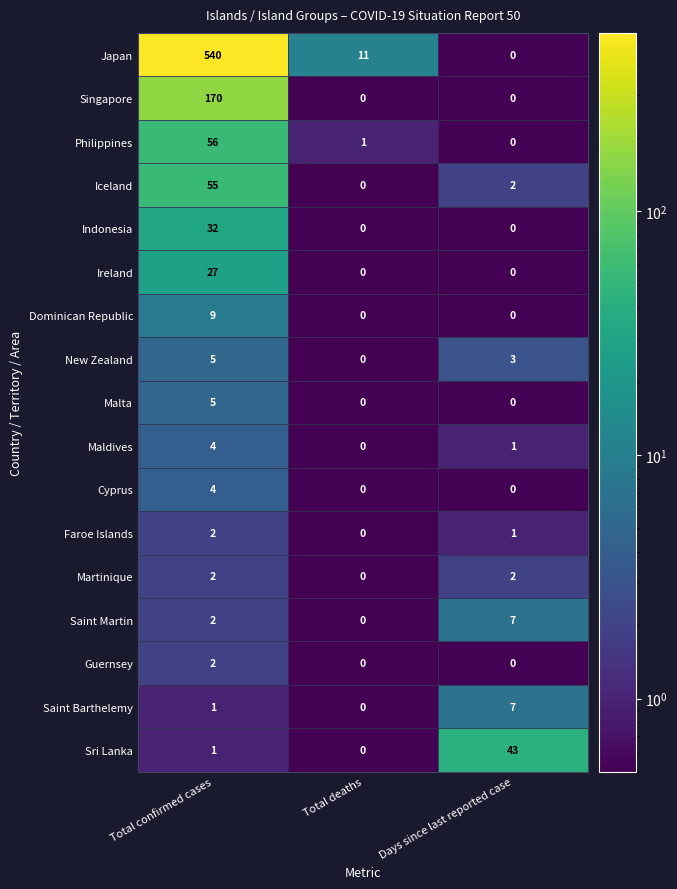

List the labels in order of Faroe Islands value, smallest first.

Total deaths, Days since last reported case, Total confirmed cases